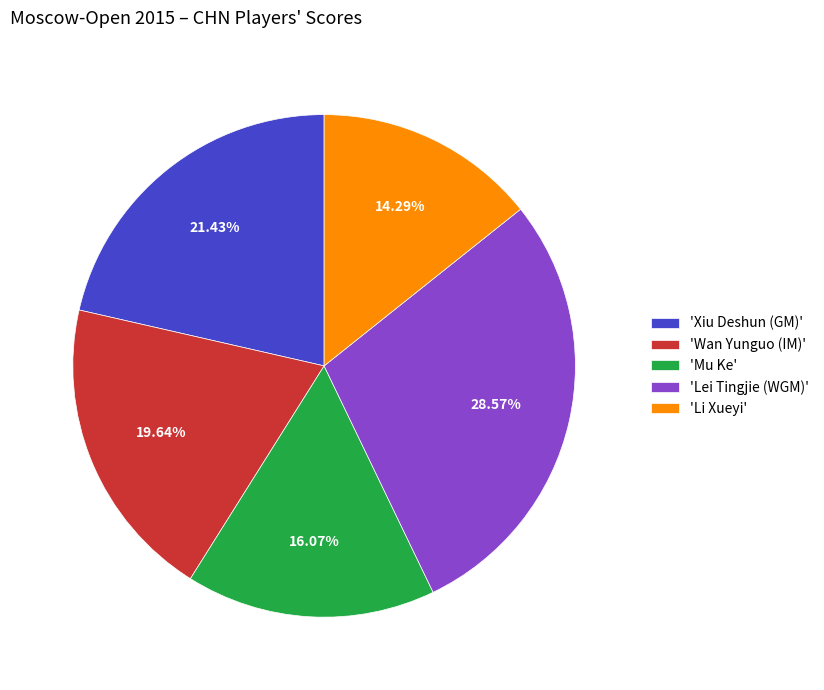

Is 'Lei Tingjie (WGM)' the majority of the pie?

No